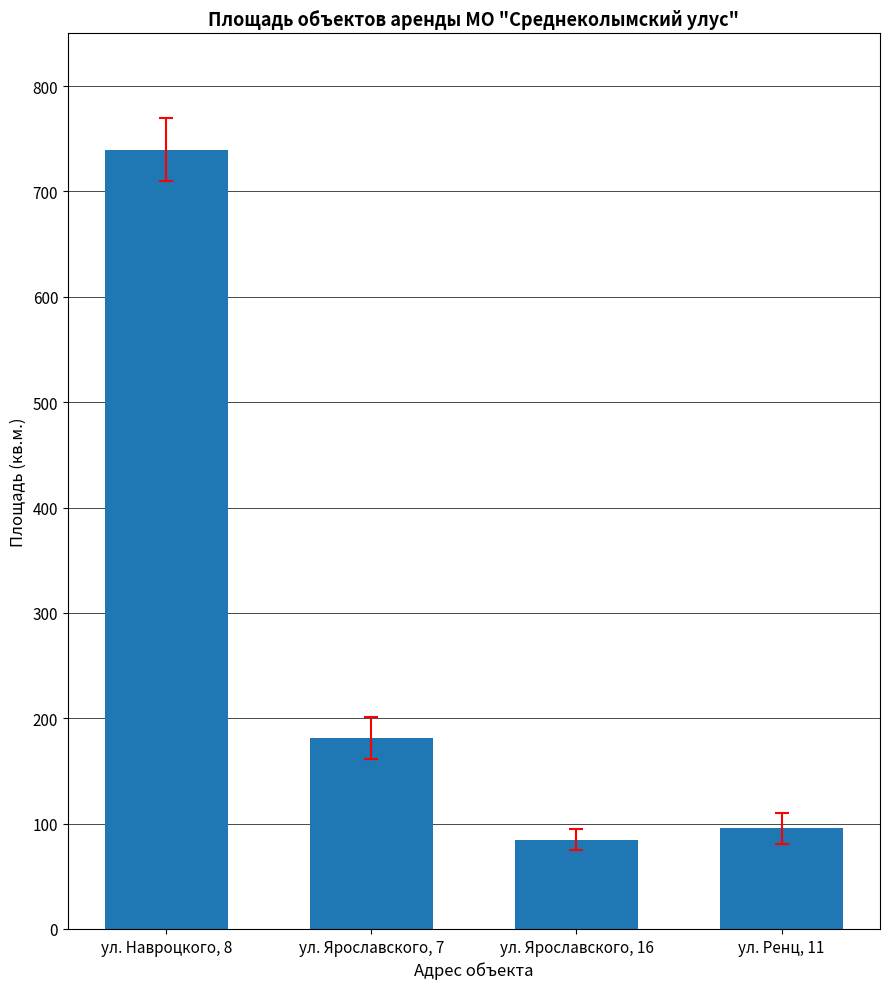

Read the value at ул. Навроцкого, 8.

739.7